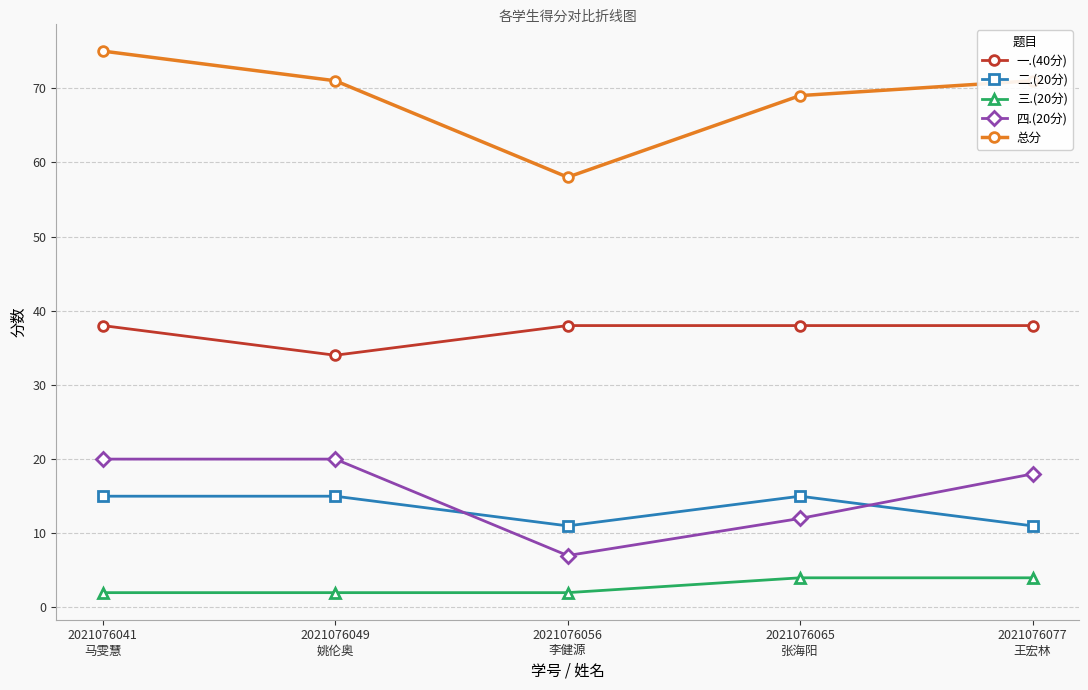

Which series ends up on top after the final intersection of 二.(20分) and 四.(20分)?

四.(20分)